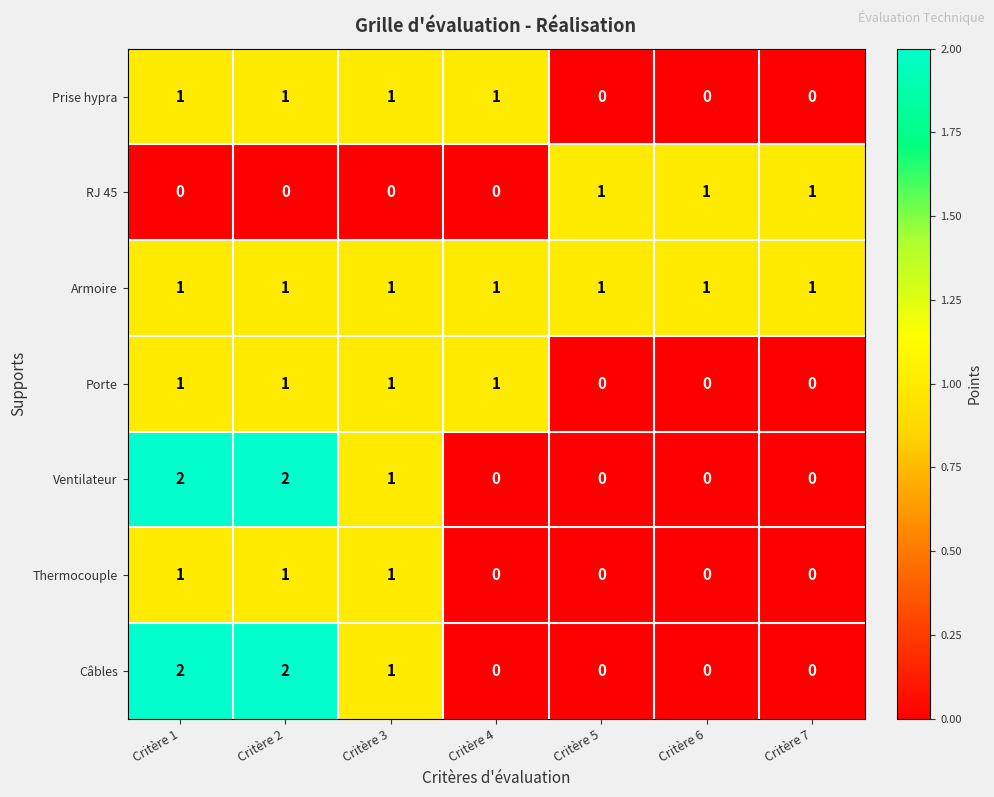

Count the Thermocouple values in the range 0 to 1.

7